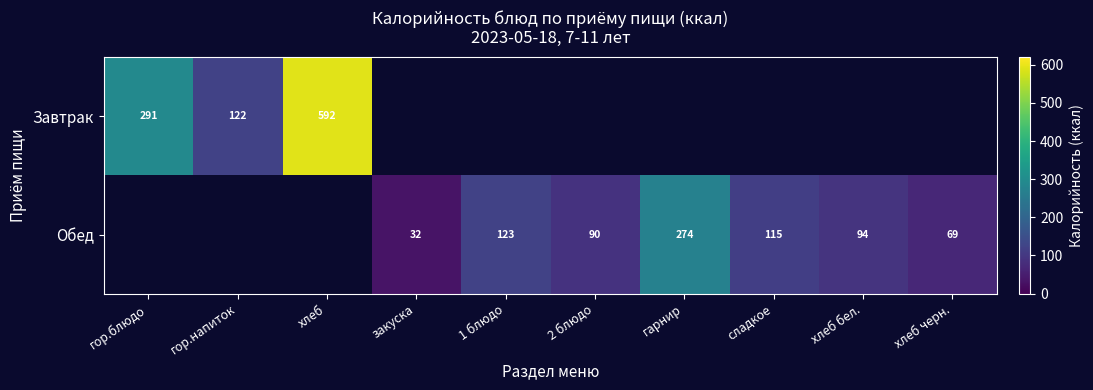

The Обед series shows 137.7 at хлеб бел.. True or false?

False